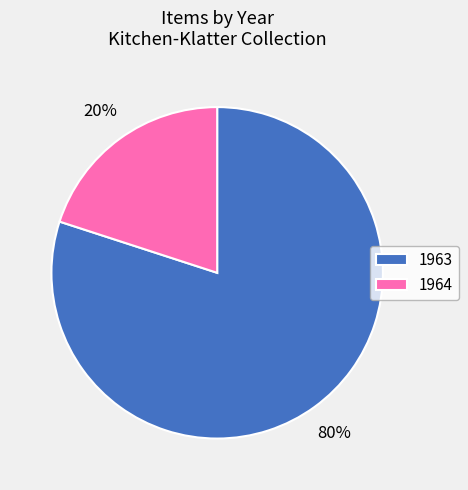

Rank the categories by value from lowest to highest.

1964, 1963